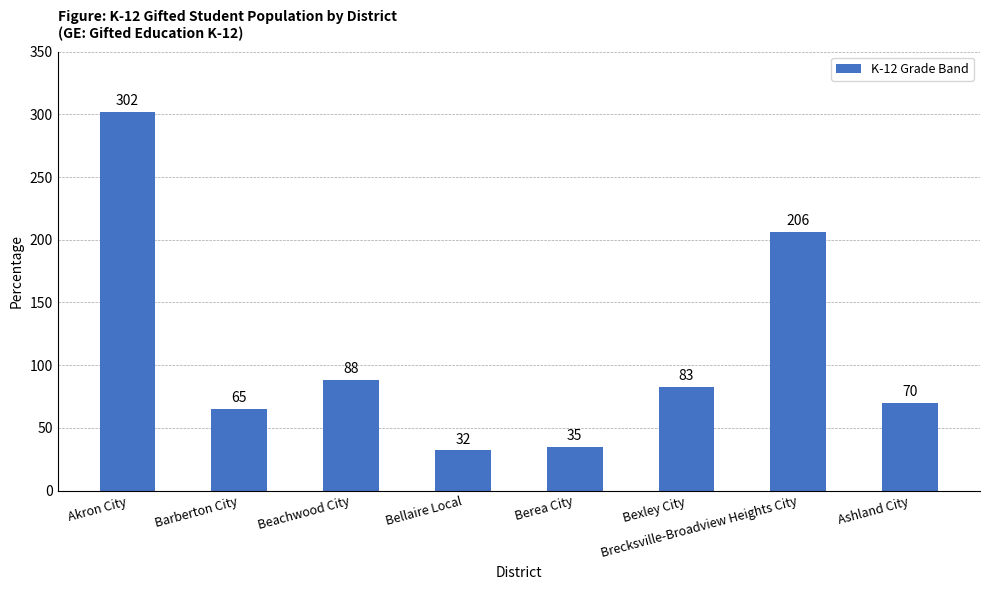

Does the chart contain any negative values?

No